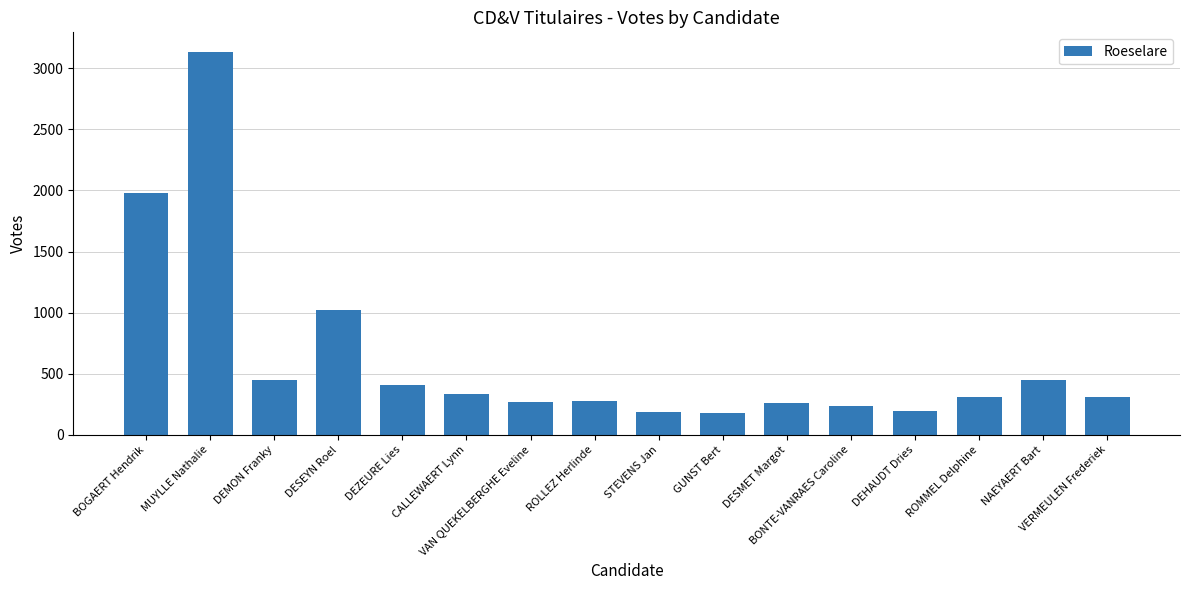

At which label does the data first exceed 311?

BOGAERT Hendrik